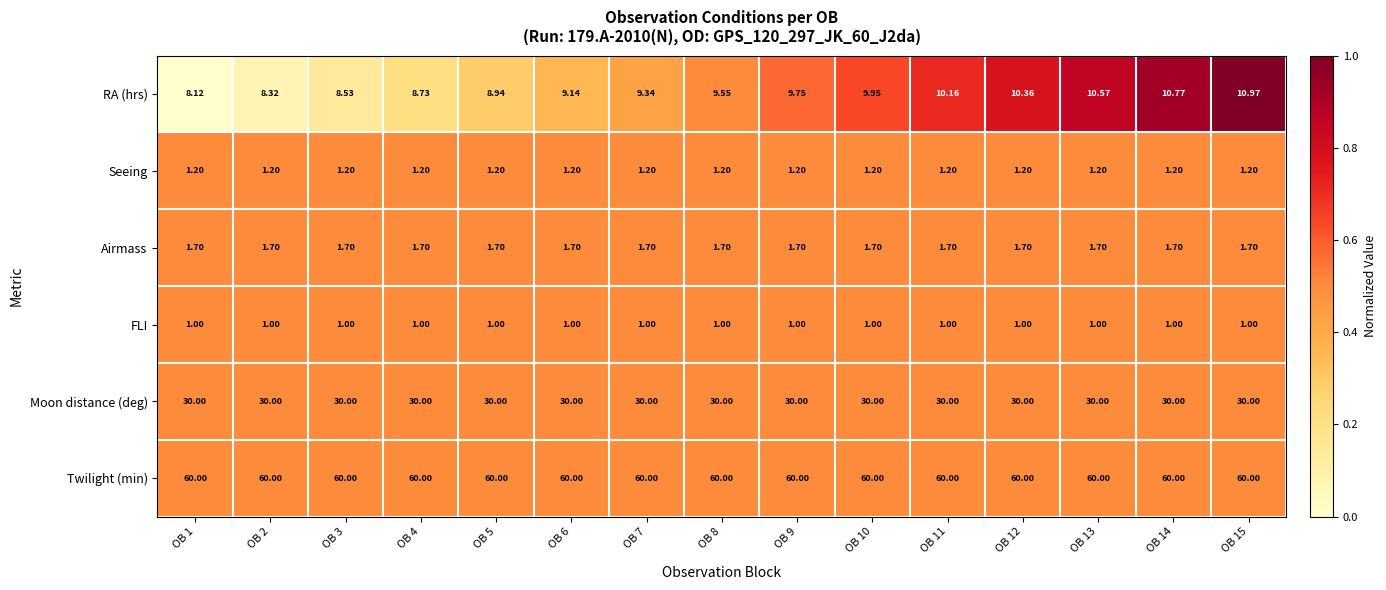

How many series are shown in this chart?

6